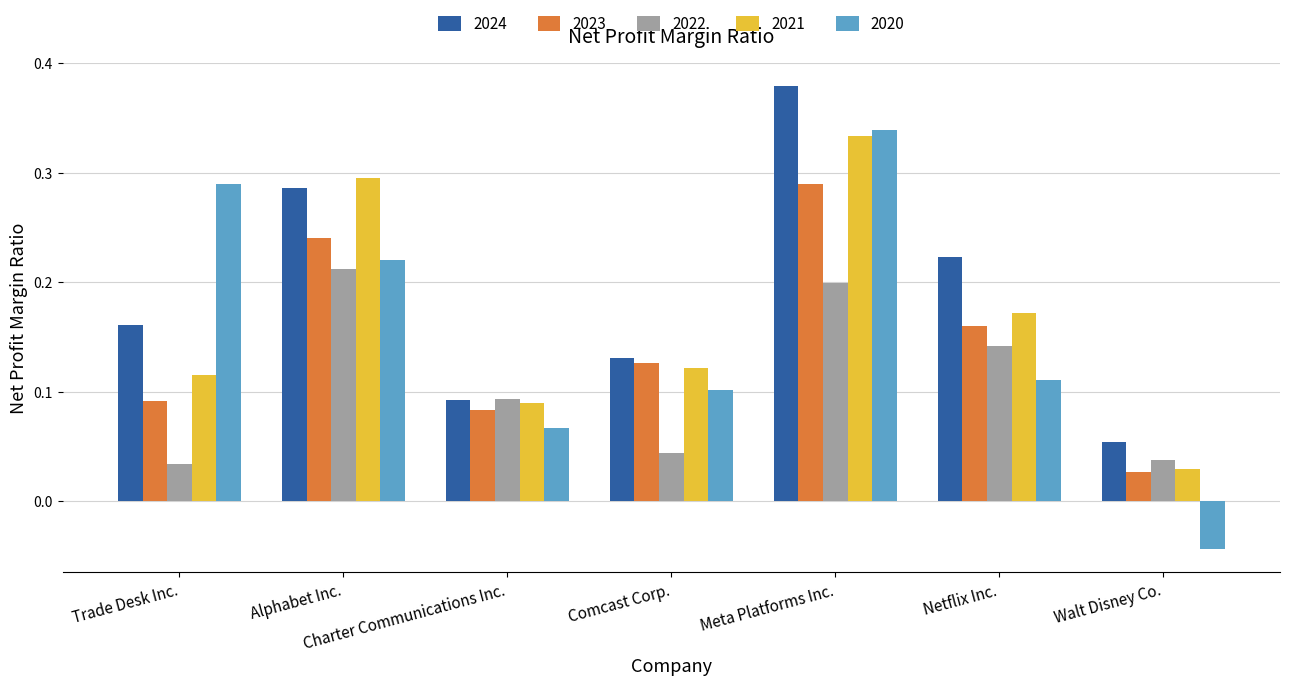

What is the label of the 5th bar from the left?

Meta Platforms Inc.